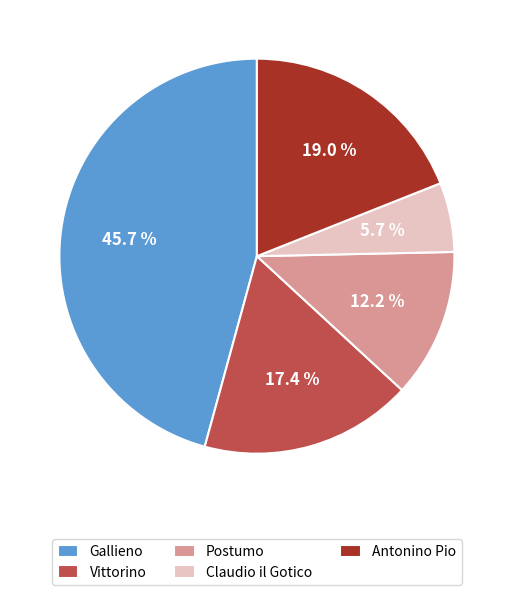

How many slices are in this pie chart?

5